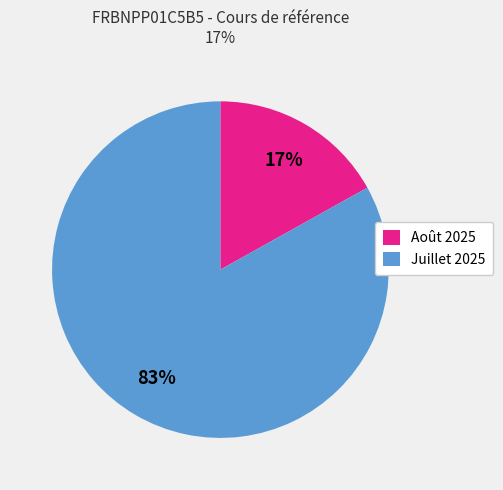

Does any single category account for the majority?

Yes